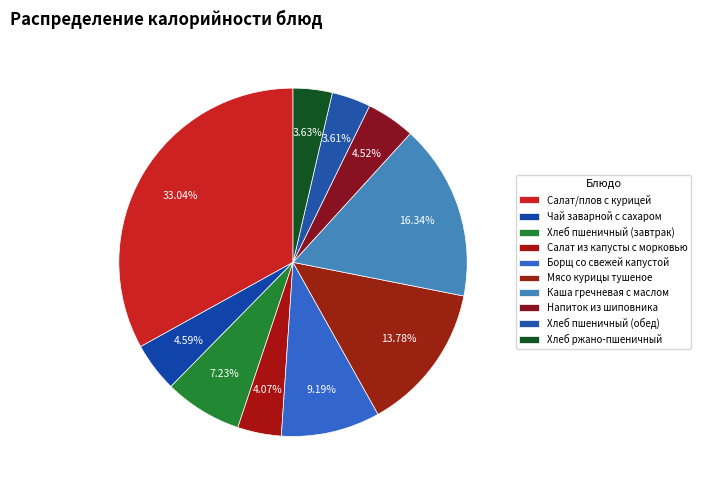

How many segments does this pie chart have?

10